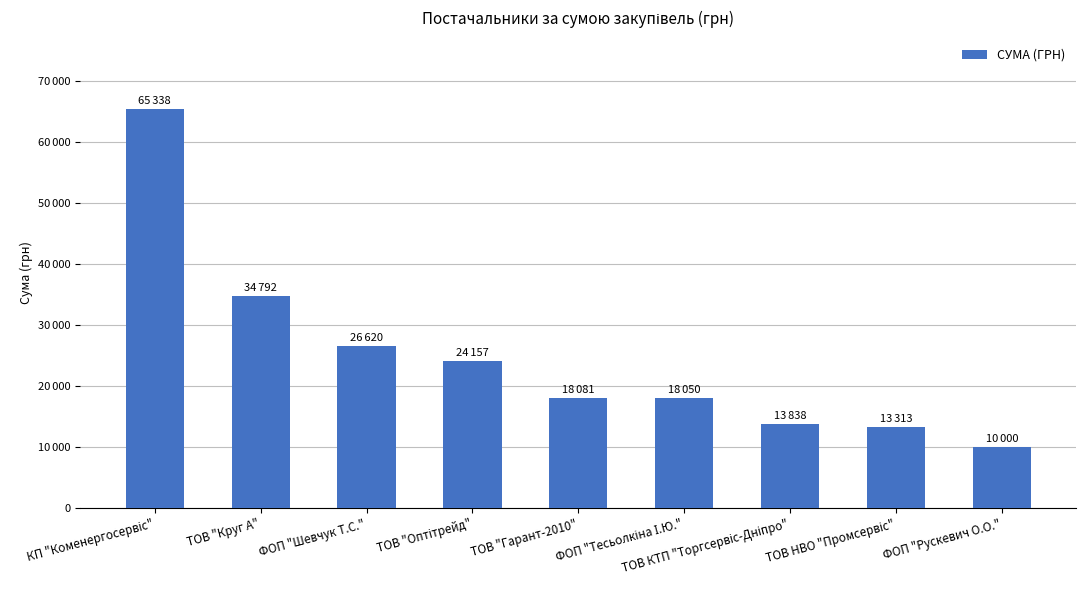

Which has a higher value, ФОП "Рускевич О.О." or ФОП "Шевчук Т.С."?

ФОП "Шевчук Т.С."